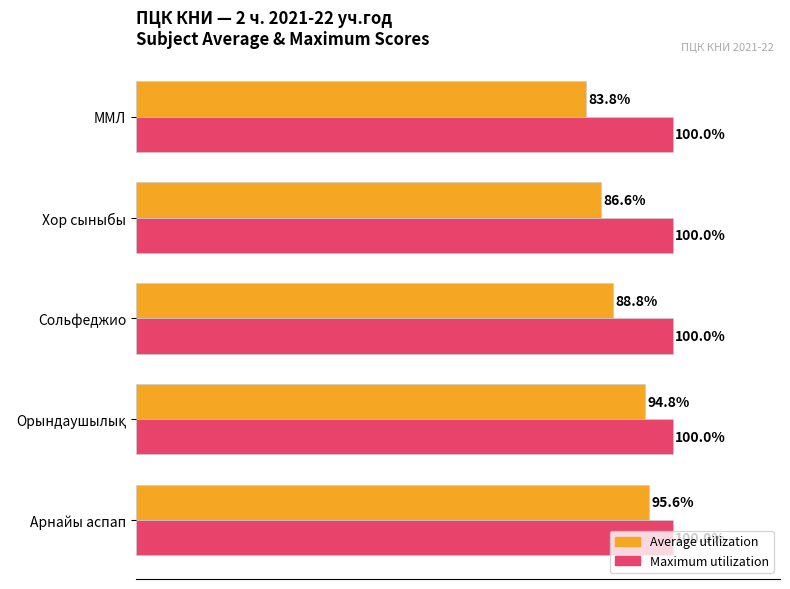

Rank the series by their average value, from highest to lowest.

Maximum utilization, Average utilization